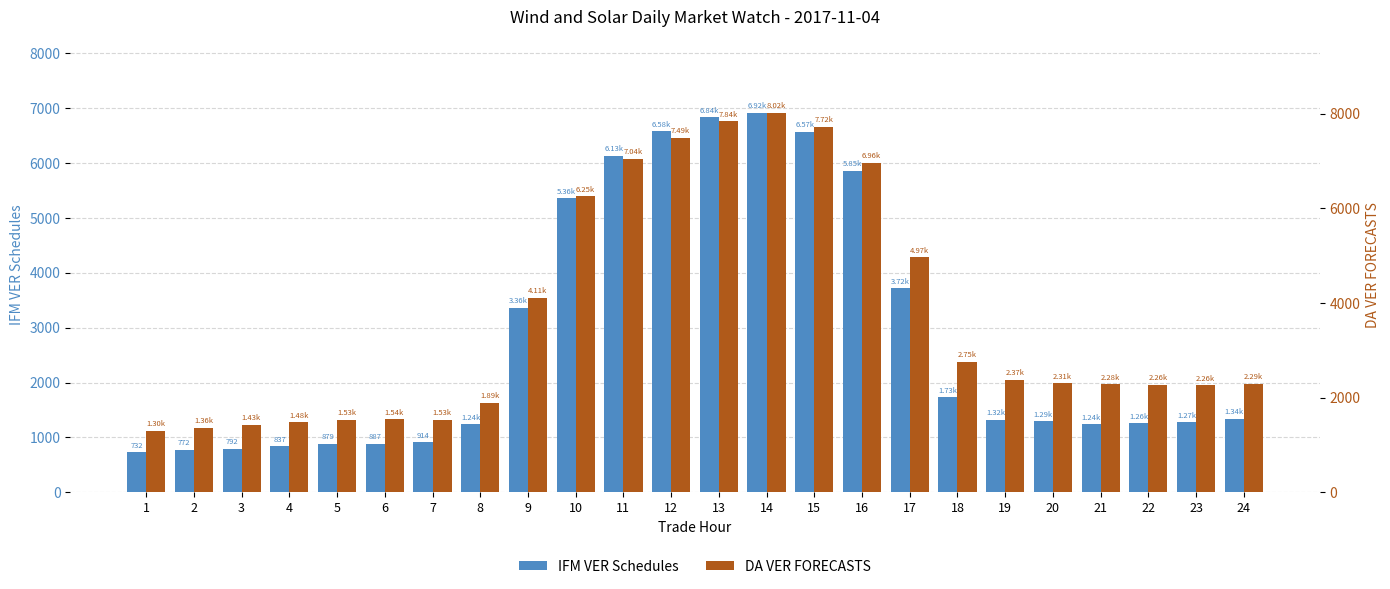

What is the difference between the maximum and second lowest values in the DA VER FORECASTS series?

6660.2